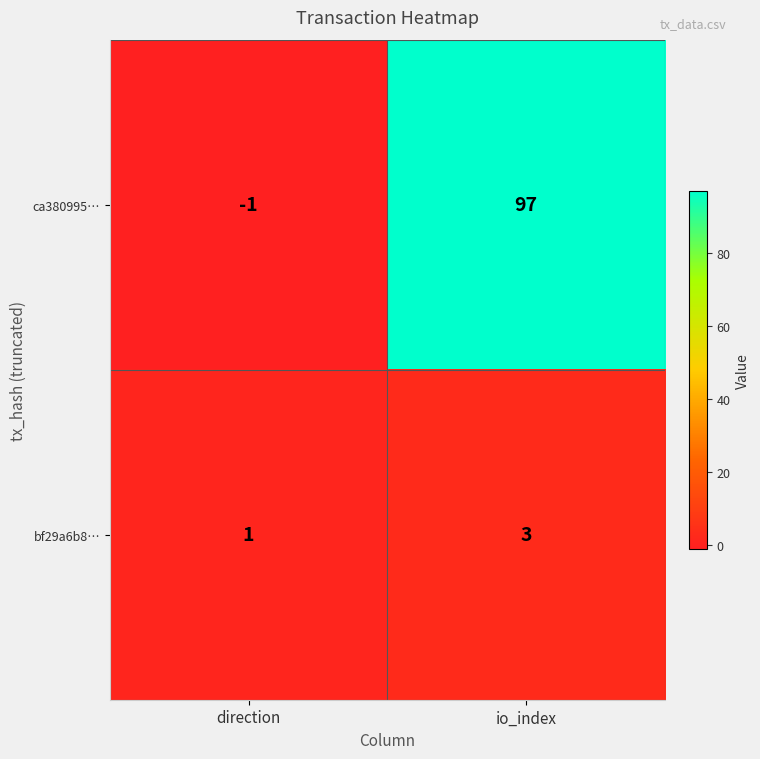

The bf29a6b8… series shows 3 at io_index. True or false?

True